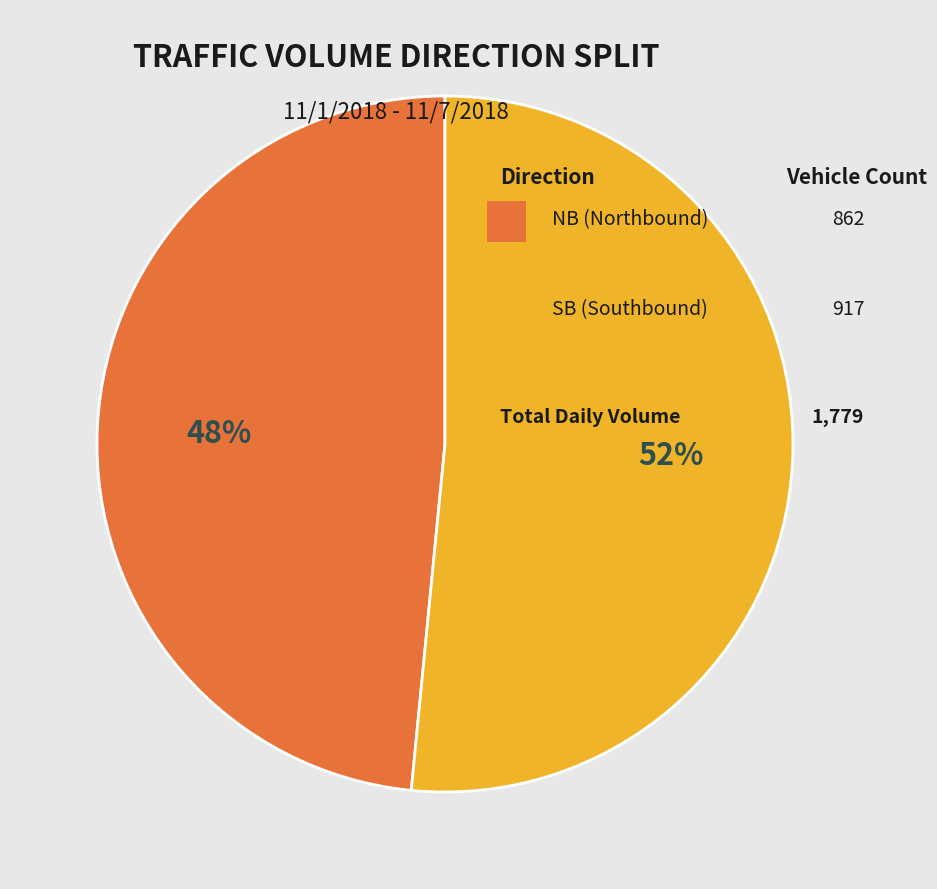

Is there a majority slice in this chart?

Yes